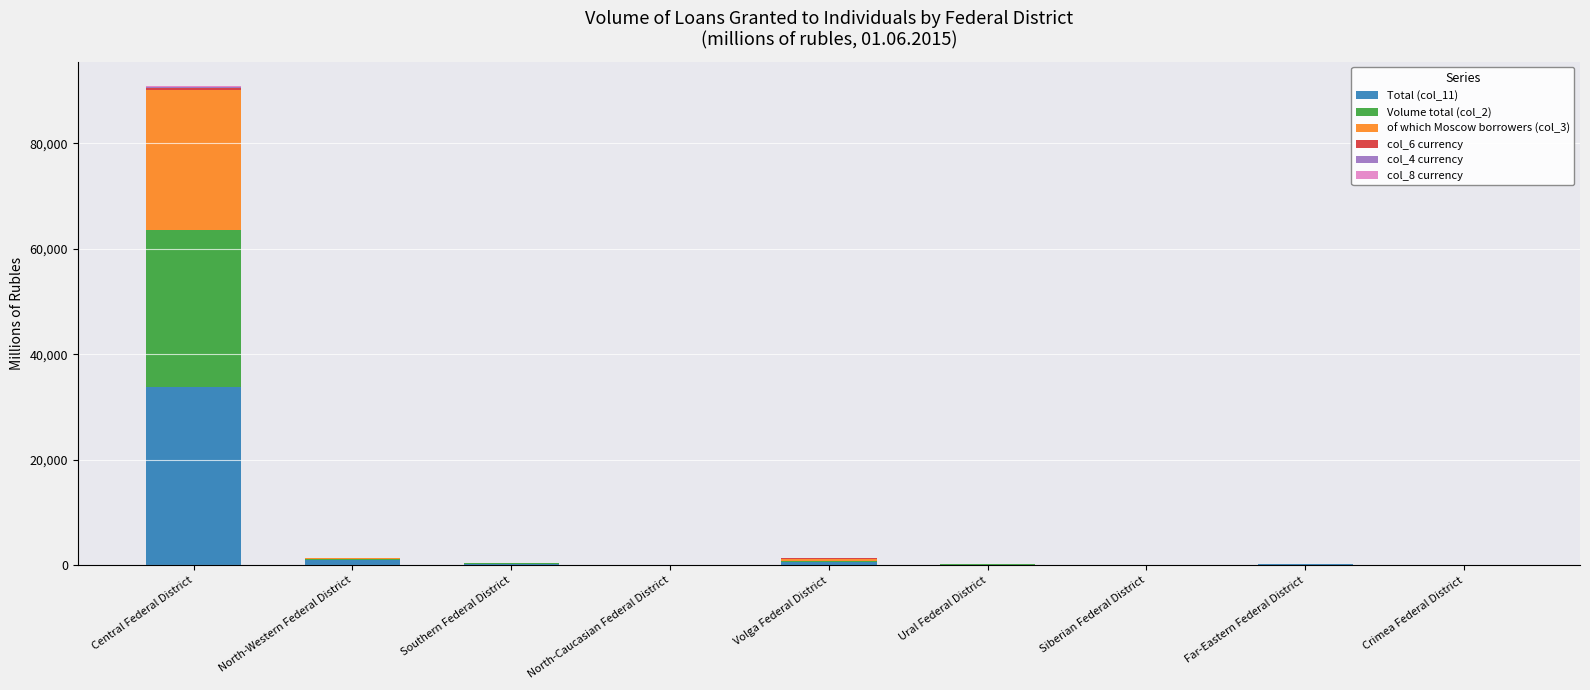

At which label does Total (col_11) reach its peak?

Central Federal District